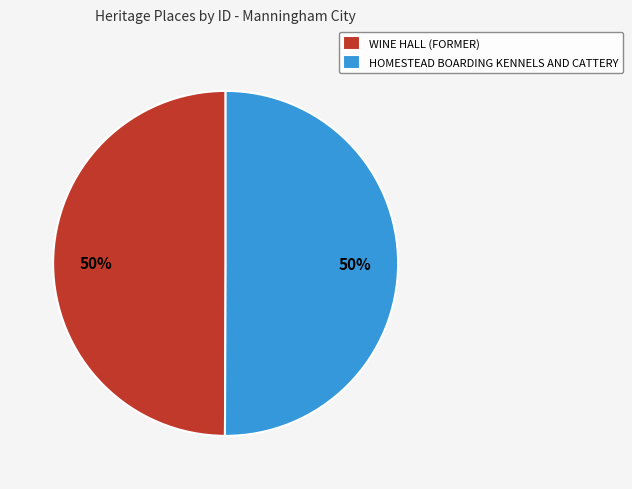

To the nearest percent, what is the combined percentage of WINE HALL (FORMER) and HOMESTEAD BOARDING KENNELS AND CATTERY?

100%